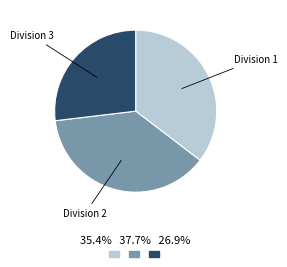

Is the sum of Division 1 and Division 3 greater than half?

Yes